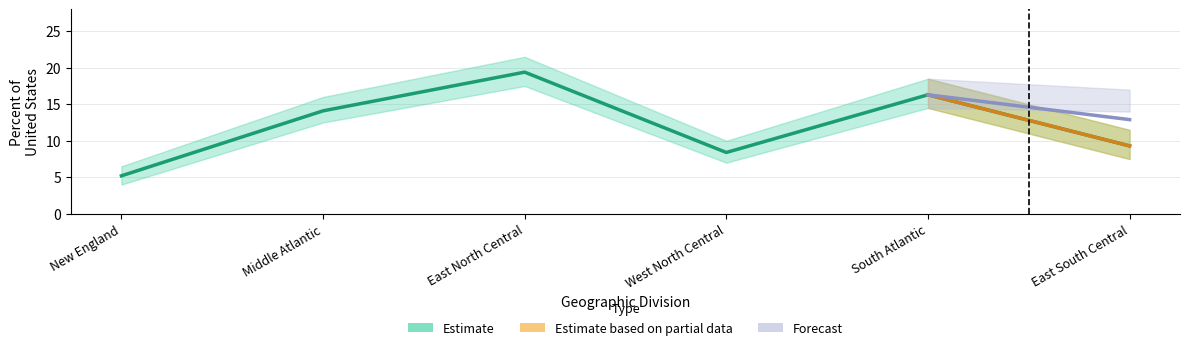

At which category does Trucks_pct_lower reach its first local valley?

West North Central